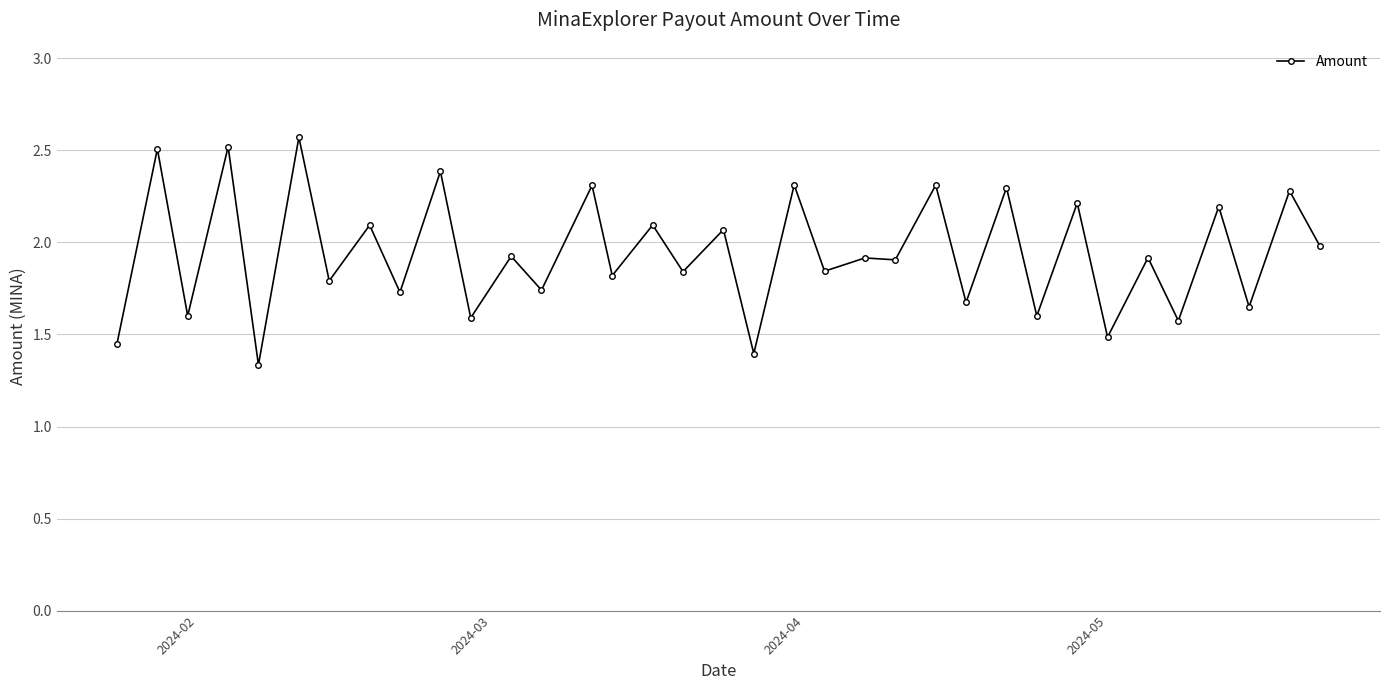

What is the difference between the second highest and second lowest values?

1.1